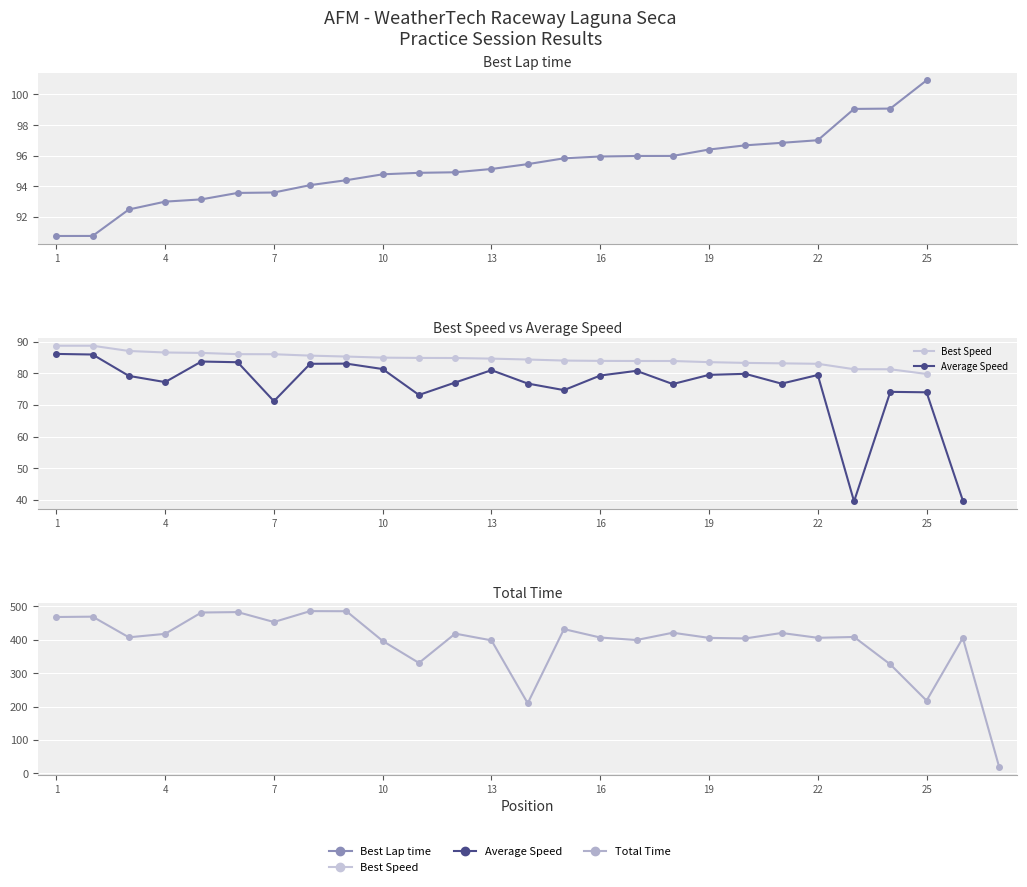

The value of Best Lap time at 9 is 146.1. True or false?

False